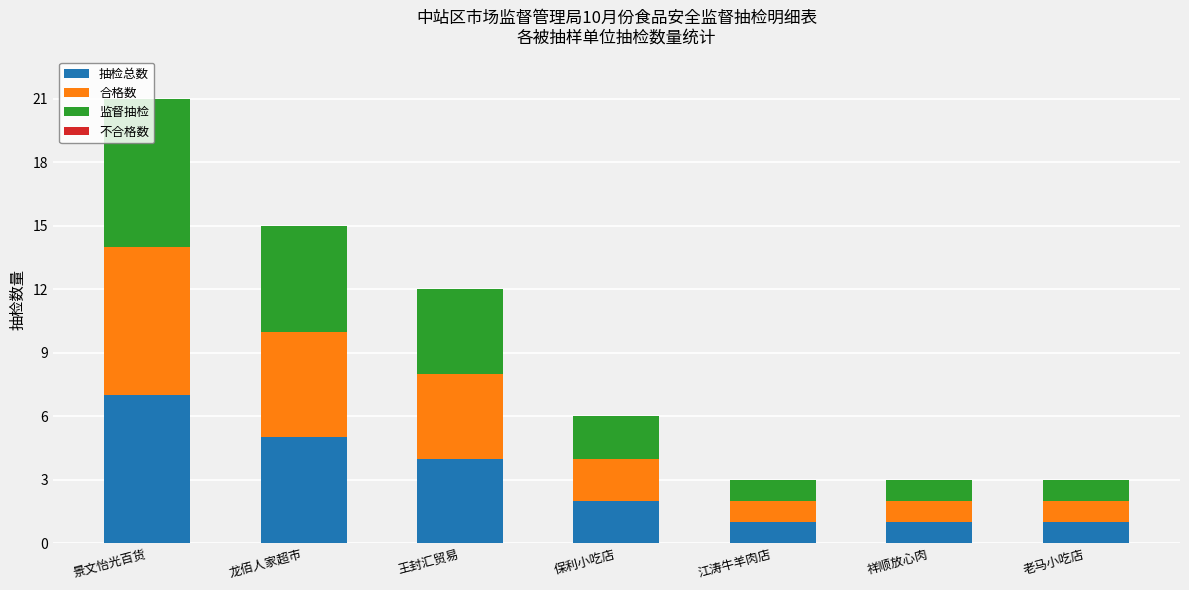

At which category is the sum across all series the highest?

景文怡光百货